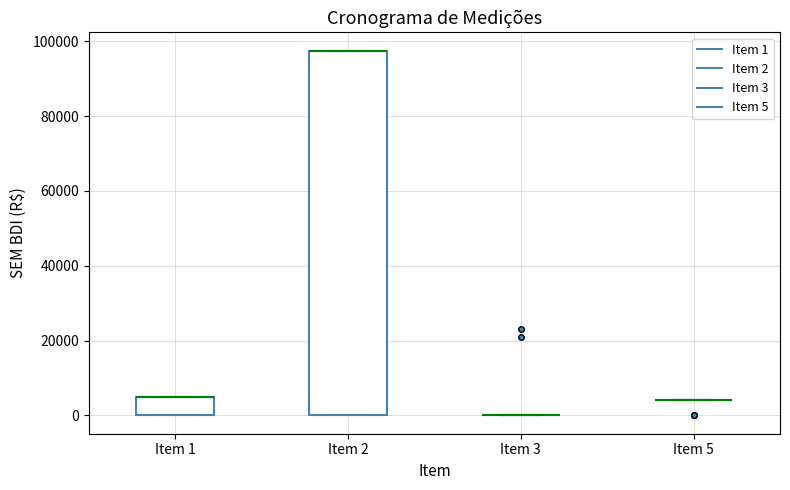

Reading left to right, transcribe this box plot: for each box, give where its median line is, the range the box spans, and where its two whiskers end, as read against the y-axis. The values are not printed on the chart, so give them approximately, as read against the axis.

Item 1: median 4000 (drawn on the box's upper edge), box 0 to 4000, whiskers 0 to 4000
Item 2: median 98000 (drawn on the box's upper edge), box 0 to 98000, whiskers 0 to 98000
Item 3: box collapsed to a line at 0, whiskers 0 to 0
Item 5: box collapsed to a line at 4000, whiskers 4000 to 4000